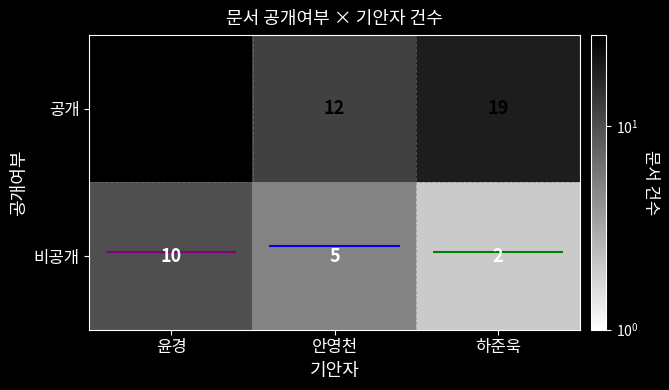

The value of 비공개 at 안영천 is 5. True or false?

True